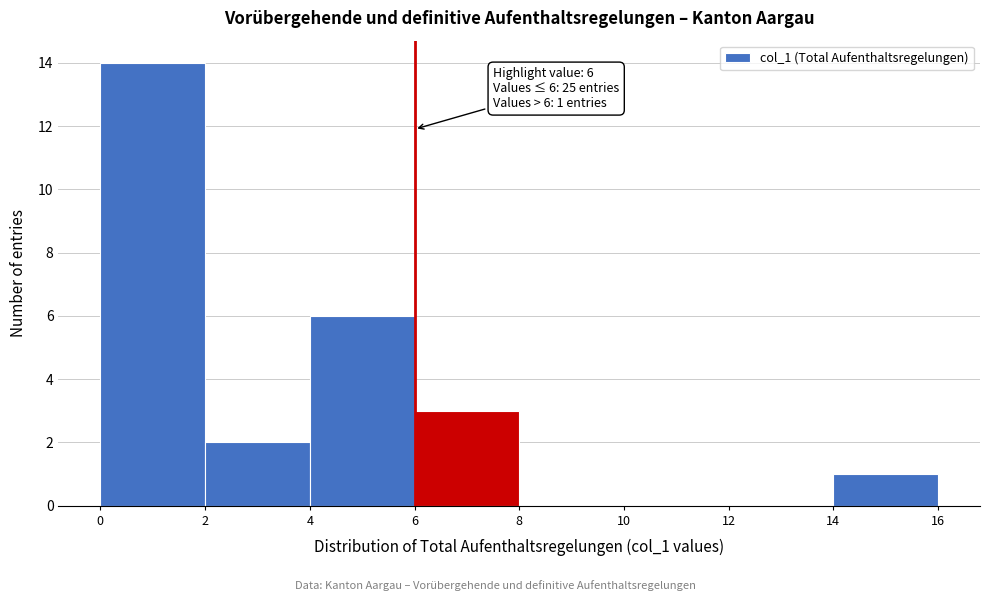

Over which range of the x-axis is the bar tallest?

0 to 2